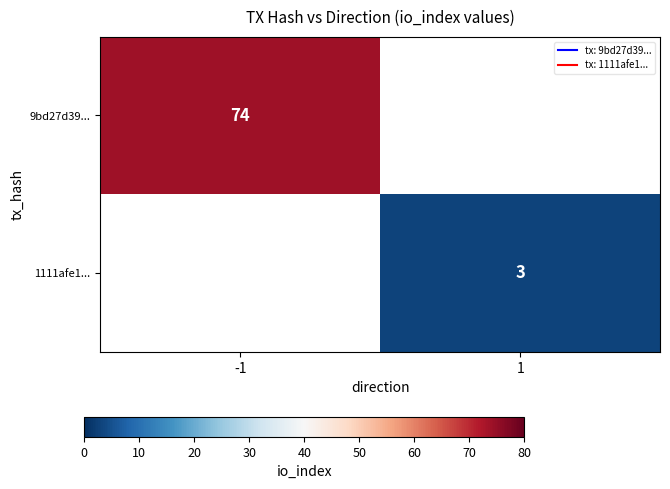

Rank the categories by 9bd27d39... value from lowest to highest.

-1, 1